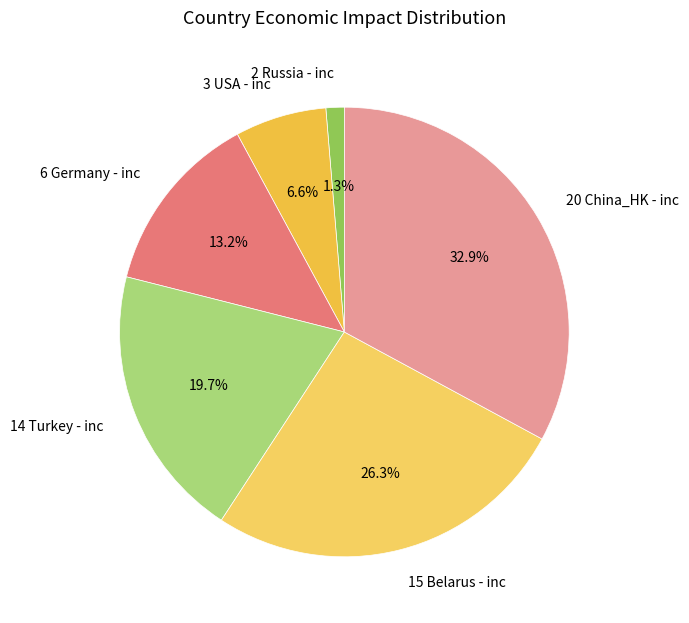

To the nearest percent, what portion does 3 USA - inc represent?

7%